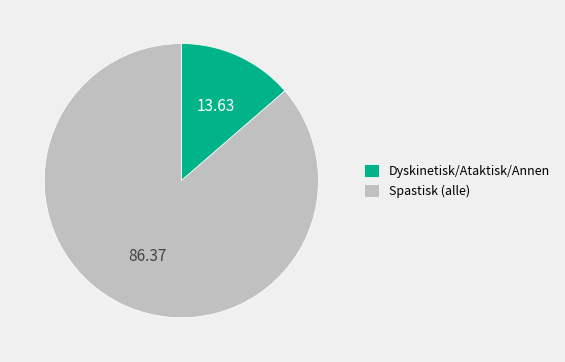

What is the smallest slice in the pie chart?

Dyskinetisk/Ataktisk/Annen